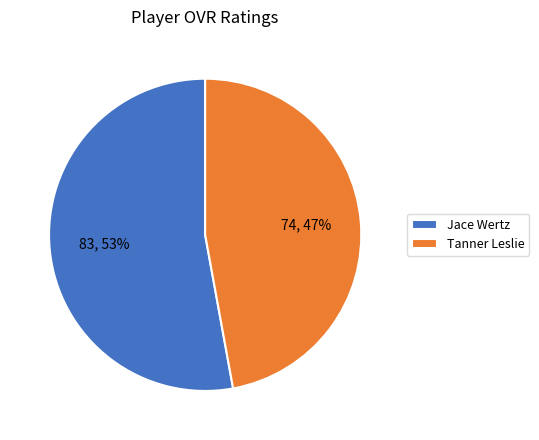

Between Jace Wertz and Tanner Leslie, which is larger?

Jace Wertz